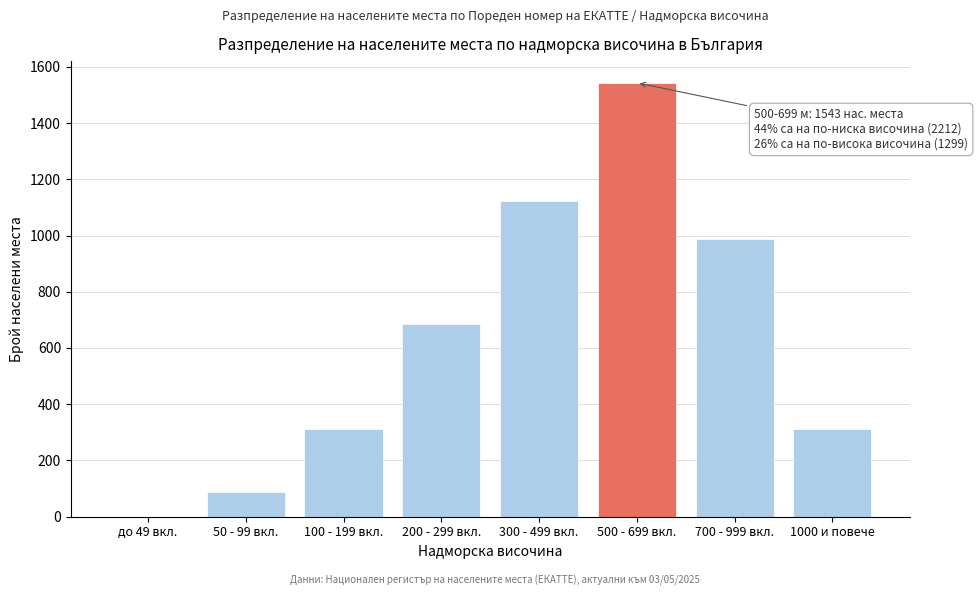

Reading left to right, what are all the values shown in this chart?

до 49 вкл.=0	50 - 99 вкл.=89	100 - 199 вкл.=312	200 - 299 вкл.=687	300 - 499 вкл.=1124	500 - 699 вкл.=1543	700 - 999 вкл.=987	1000 и повече=312